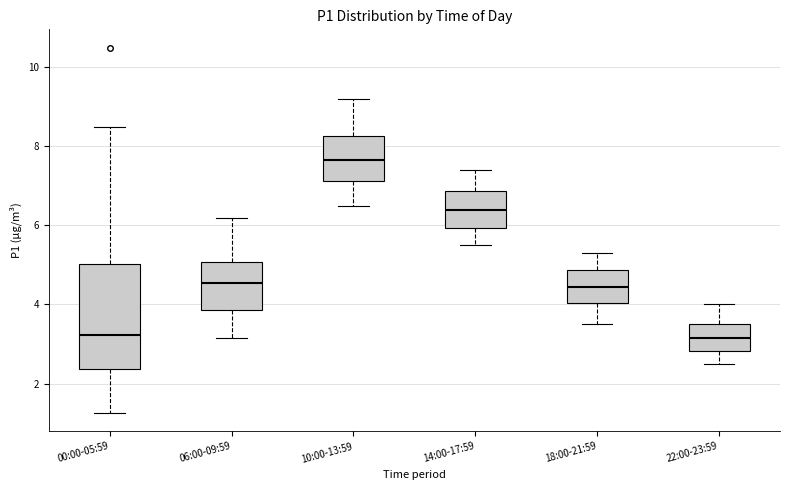

Reading left to right, read every box against the y-axis: the position of its median line, the range the box covers, and the ends of its whiskers. The values are not printed on the chart, so give them approximately, as read against the axis.

00:00-05:59: median 3.2, box 2.4 to 5.0, whiskers 1.2 to 8.6
06:00-09:59: median 4.6, box 3.8 to 5.0, whiskers 3.2 to 6.2
10:00-13:59: median 7.6, box 7.2 to 8.2, whiskers 6.6 to 9.2
14:00-17:59: median 6.4, box 6.0 to 6.8, whiskers 5.6 to 7.4
18:00-21:59: median 4.4, box 4.0 to 4.8, whiskers 3.6 to 5.4
22:00-23:59: median 3.2, box 2.8 to 3.6, whiskers 2.6 to 4.0